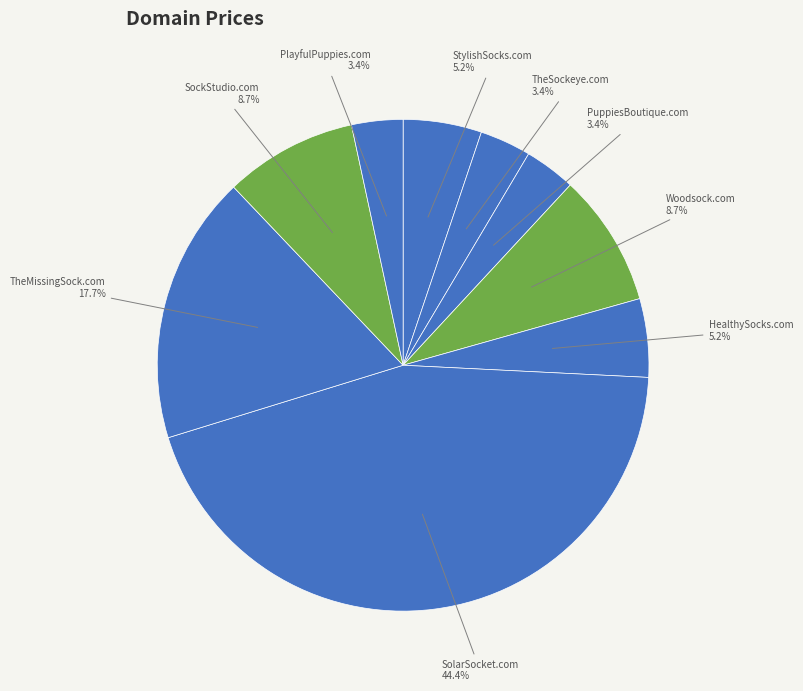

How many segments does this pie chart have?

9